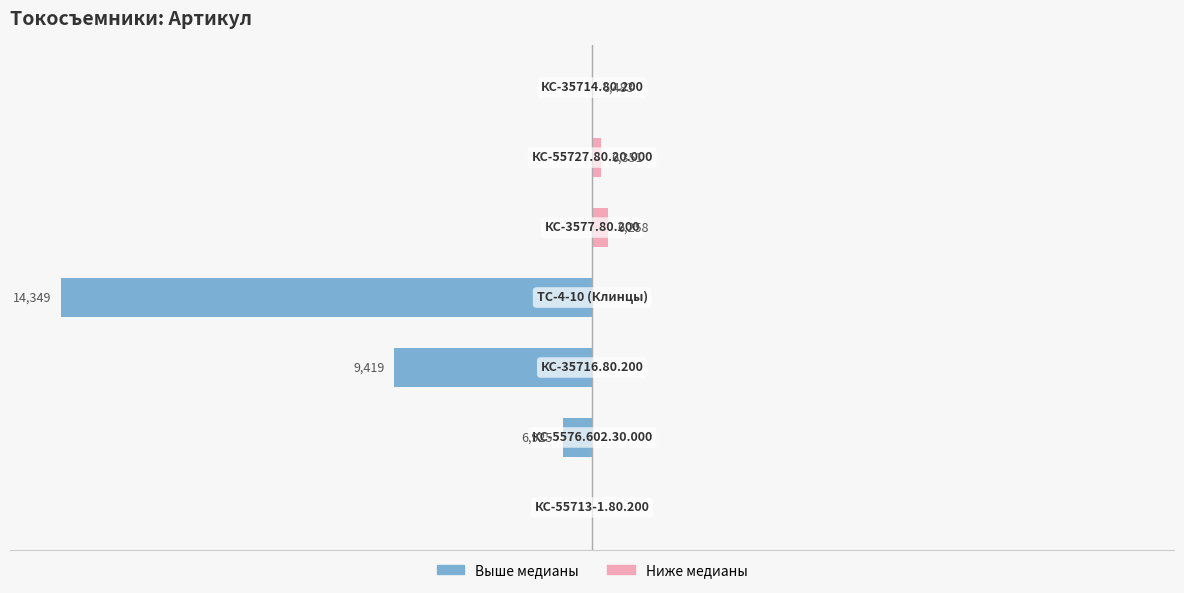

Reading left to right, what are all the values shown in this chart?

Артикул (выше медианы): −10000=0	−8000=-437	−6000=-2931	−4000=-7861	−2000=0	0=0	2000=0
Артикул (ниже медианы): −10000=0	−8000=0	−6000=0	−4000=0	−2000=230	0=137	2000=5